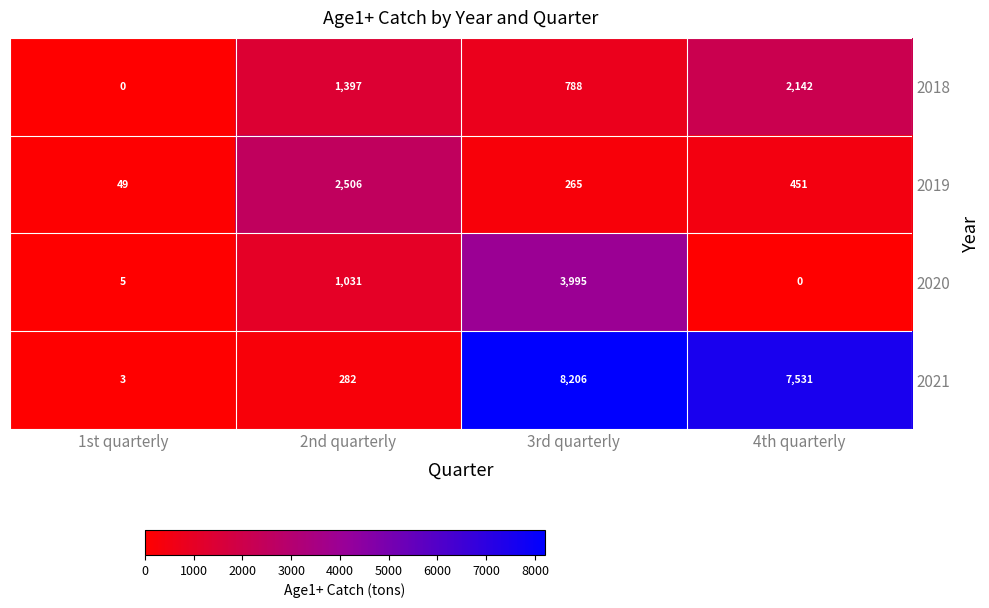

What is the greatest value displayed?

8206